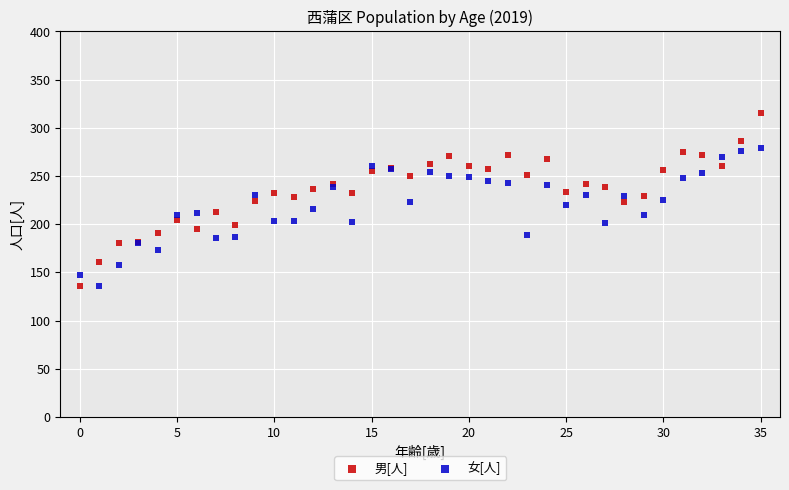

What are all the series names shown in the legend?

男[人], 女[人]